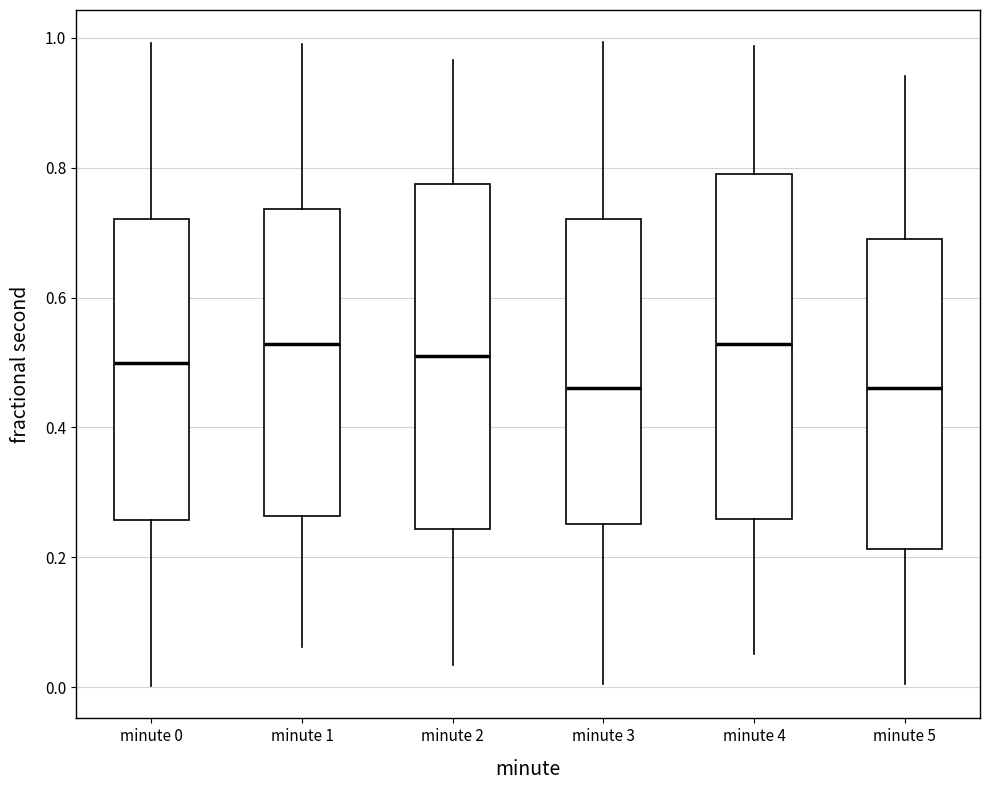

Reading left to right, read every box against the y-axis: the position of its median line, the range the box covers, and the ends of its whiskers. The values are not printed on the chart, so give them approximately, as read against the axis.

minute 0: median 0.50, box 0.26 to 0.72, whiskers 0.00 to 1.00
minute 1: median 0.52, box 0.26 to 0.74, whiskers 0.06 to 0.98
minute 2: median 0.52, box 0.24 to 0.78, whiskers 0.04 to 0.96
minute 3: median 0.46, box 0.26 to 0.72, whiskers 0.00 to 1.00
minute 4: median 0.52, box 0.26 to 0.80, whiskers 0.06 to 0.98
minute 5: median 0.46, box 0.22 to 0.70, whiskers 0.00 to 0.94